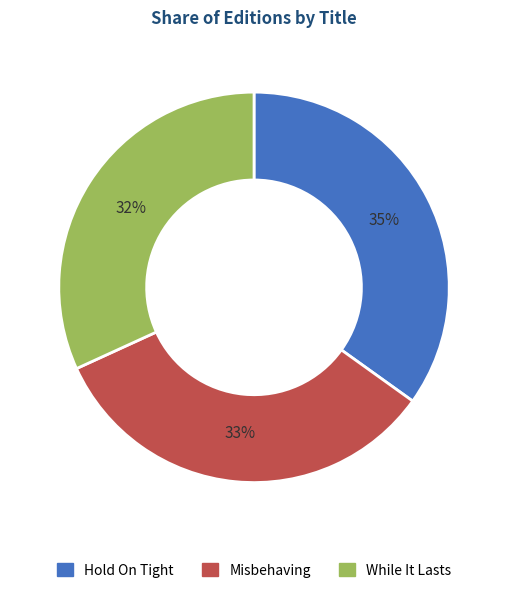

To the nearest percent, what is the average slice percentage?

33%